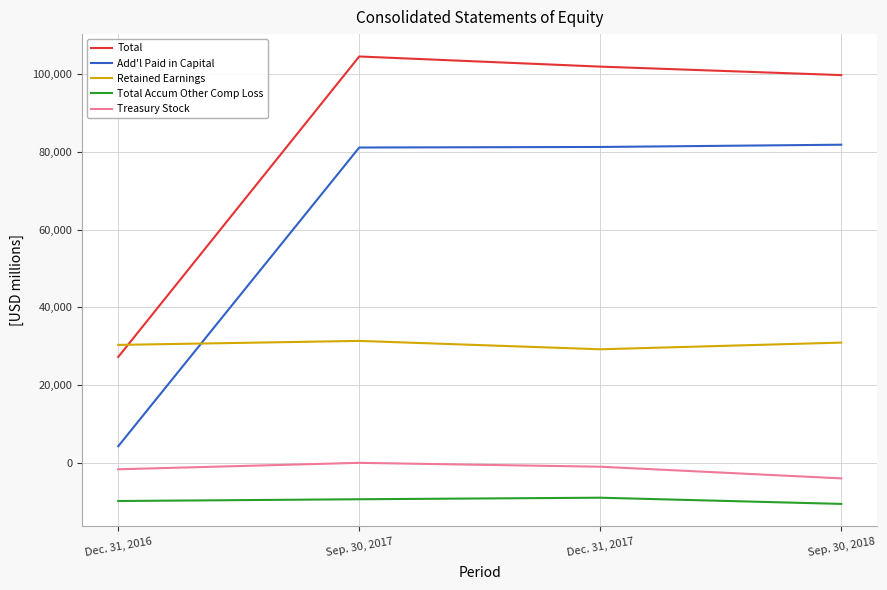

The value of Add'l Paid in Capital at Sep. 30, 2018 is 81838. True or false?

True